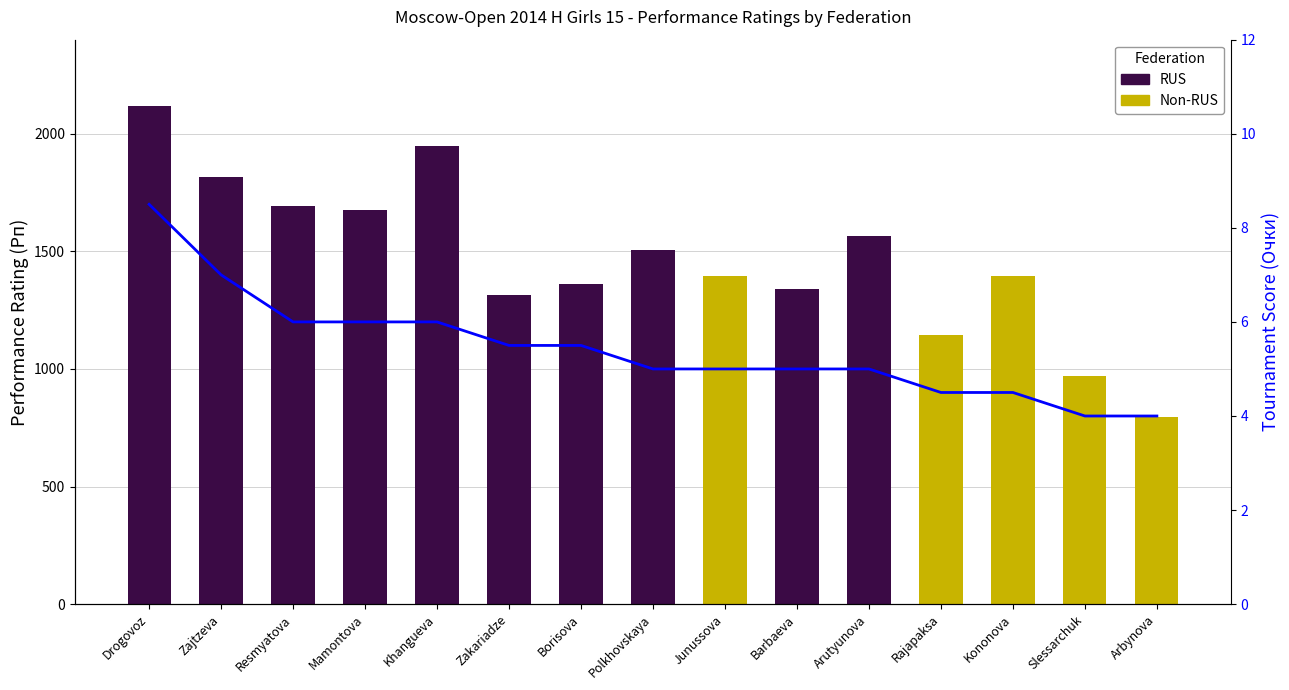

Between Drogovoz and Zajtzeva, which series saw the biggest shift?

Performance Rating